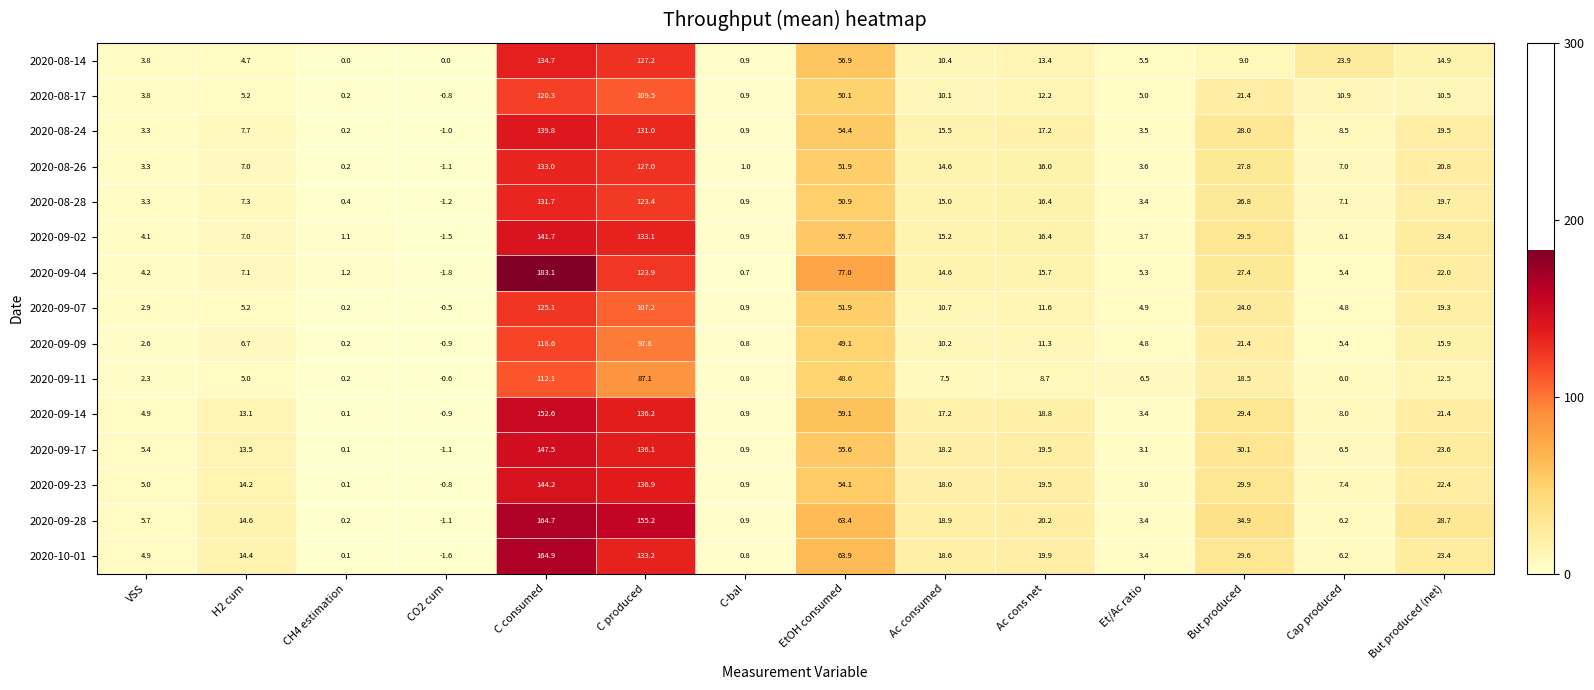

True or false: 2020-09-02 has a value of 15.2 at Ac consumed.

True